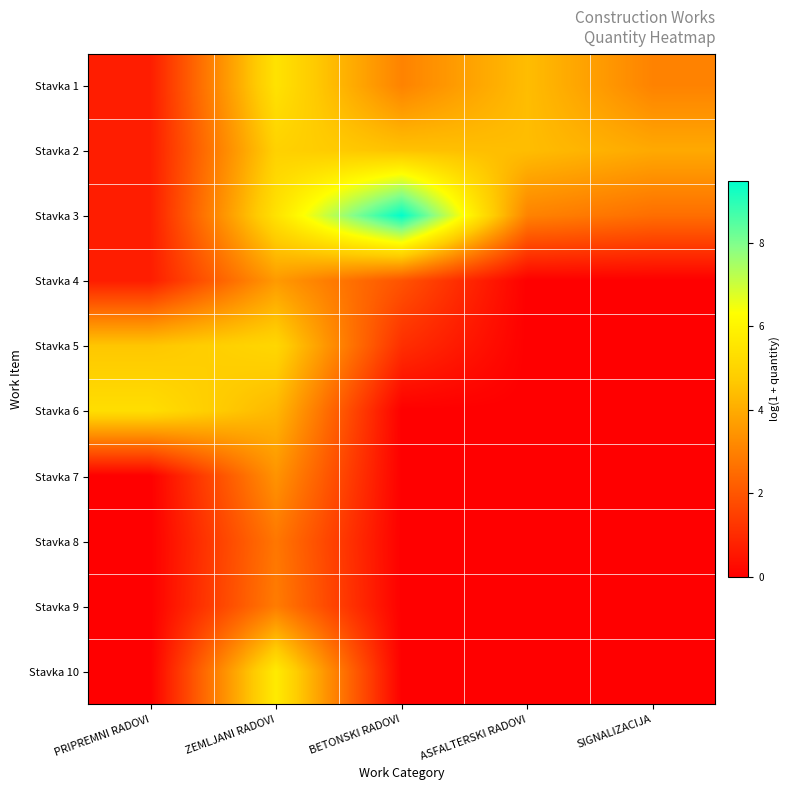

Reading right to left, list all the values displayed in this chart.

Stavka 1: SIGNALIZACIJA=3.0	ASFALTERSKI RADOVI=4.4	BETONSKI RADOVI=3.0	ZEMLJANI RADOVI=5.4	PRIPREMNI RADOVI=0.7
Stavka 2: SIGNALIZACIJA=3.9	ASFALTERSKI RADOVI=4.4	BETONSKI RADOVI=4.5	ZEMLJANI RADOVI=4.9	PRIPREMNI RADOVI=0.7
Stavka 3: SIGNALIZACIJA=2.6	ASFALTERSKI RADOVI=3.0	BETONSKI RADOVI=9.5	ZEMLJANI RADOVI=5.4	PRIPREMNI RADOVI=0.7
Stavka 4: SIGNALIZACIJA=0.0	ASFALTERSKI RADOVI=0.0	BETONSKI RADOVI=1.9	ZEMLJANI RADOVI=3.6	PRIPREMNI RADOVI=0.7
Stavka 5: SIGNALIZACIJA=0.0	ASFALTERSKI RADOVI=0.0	BETONSKI RADOVI=1.1	ZEMLJANI RADOVI=5.1	PRIPREMNI RADOVI=4.6
Stavka 6: SIGNALIZACIJA=0.0	ASFALTERSKI RADOVI=0.0	BETONSKI RADOVI=0.0	ZEMLJANI RADOVI=4.3	PRIPREMNI RADOVI=5.3
Stavka 7: SIGNALIZACIJA=0.0	ASFALTERSKI RADOVI=0.0	BETONSKI RADOVI=0.0	ZEMLJANI RADOVI=3.4	PRIPREMNI RADOVI=0.0
Stavka 8: SIGNALIZACIJA=0.0	ASFALTERSKI RADOVI=0.0	BETONSKI RADOVI=0.0	ZEMLJANI RADOVI=2.8	PRIPREMNI RADOVI=0.0
Stavka 9: SIGNALIZACIJA=0.0	ASFALTERSKI RADOVI=0.0	BETONSKI RADOVI=0.0	ZEMLJANI RADOVI=2.9	PRIPREMNI RADOVI=0.0
Stavka 10: SIGNALIZACIJA=0.0	ASFALTERSKI RADOVI=0.0	BETONSKI RADOVI=0.0	ZEMLJANI RADOVI=5.7	PRIPREMNI RADOVI=0.0